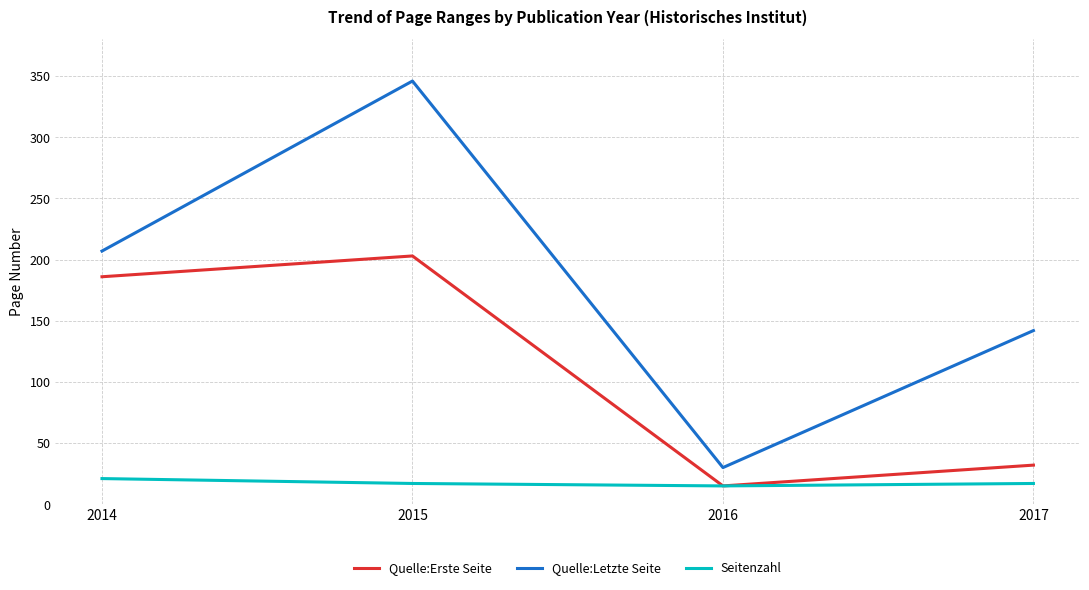

What is the spread (max minus min) of values at 2017?

125